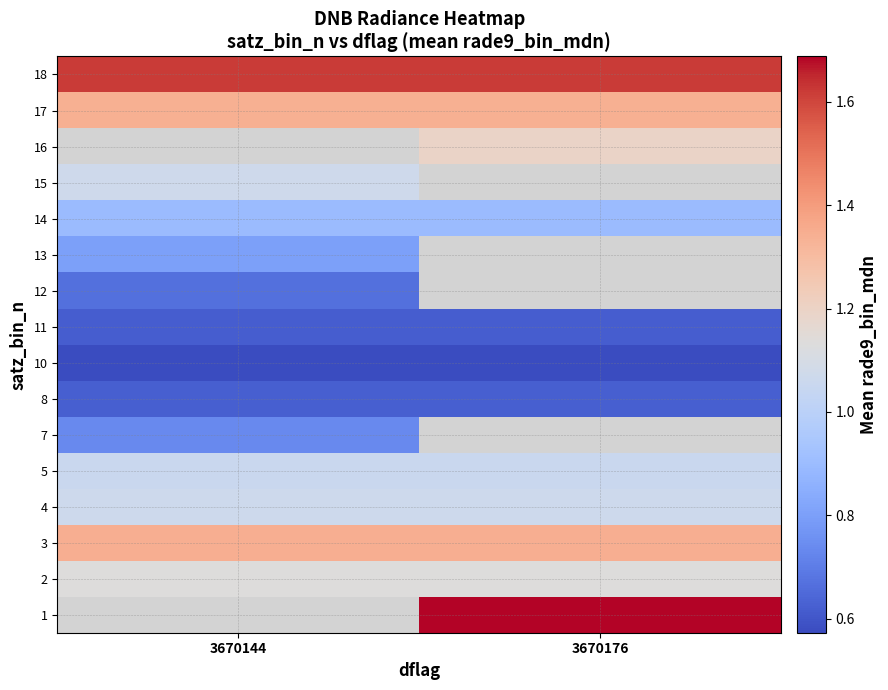

At which label is row_4 closest to 1?

3670144